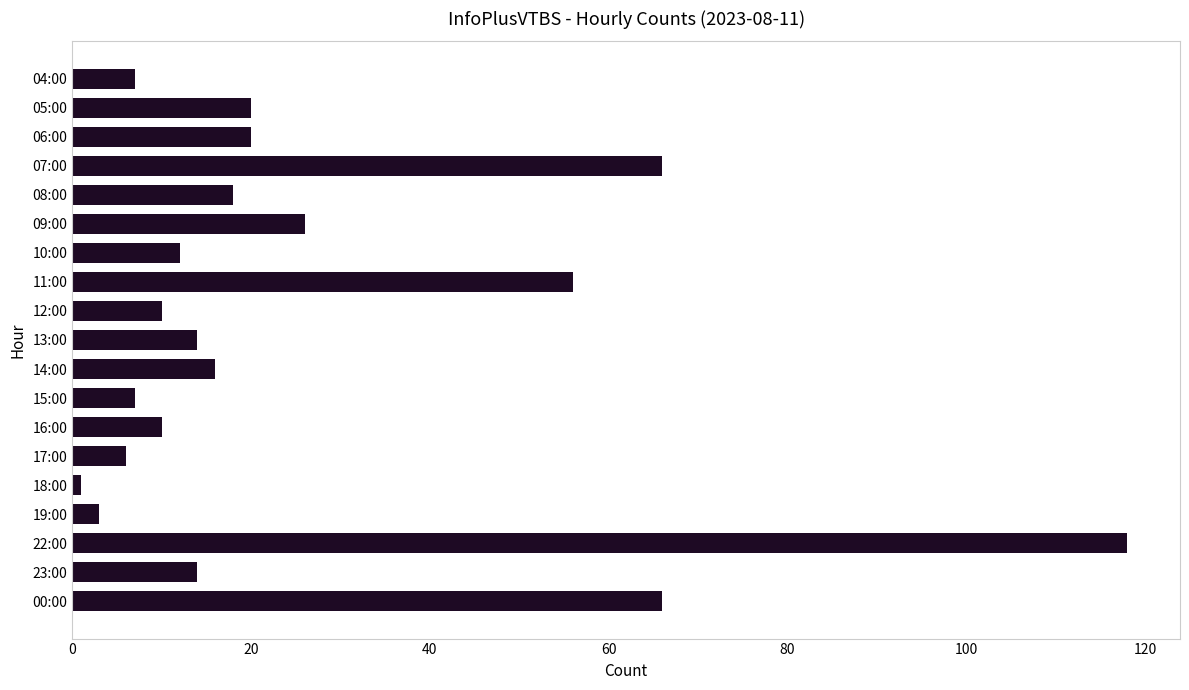

What is the average value?

26